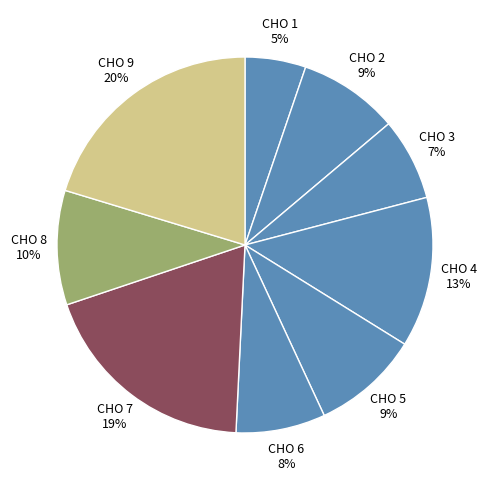

Is it true that CHO 9 is 35% of the pie?

False